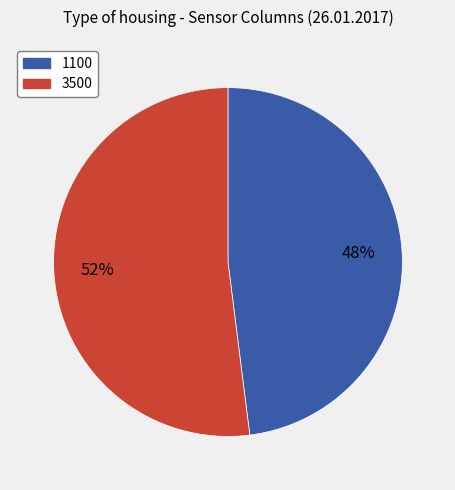

Is it true that 3500 is 7% of the pie?

False